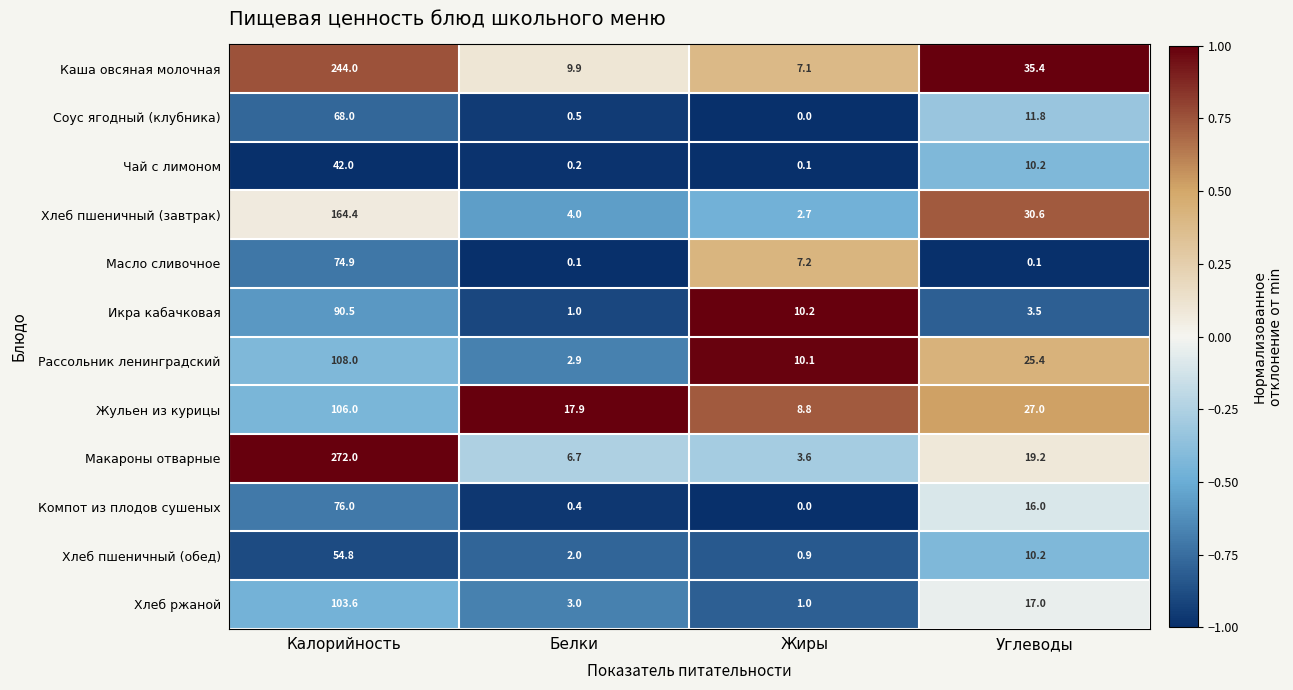

Which category has the highest value in the Масло сливочное series?

Калорийность